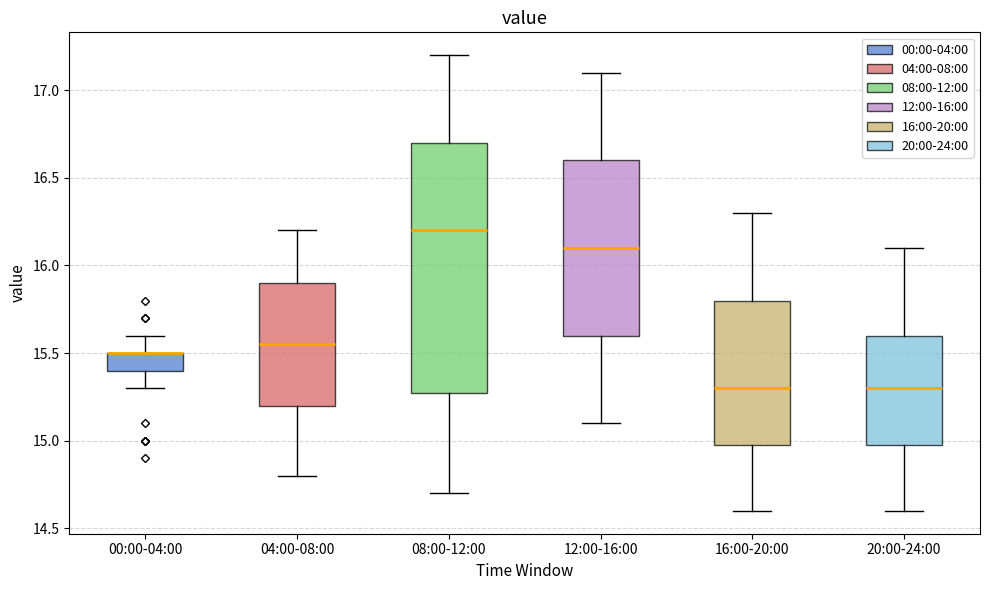

Reading left to right, read every box against the y-axis: the position of its median line, the range the box covers, and the ends of its whiskers. The values are not printed on the chart, so give them approximately, as read against the axis.

00:00-04:00: median 15.50 (drawn on the box's upper edge), box 15.40 to 15.50, whiskers 15.30 to 15.60
04:00-08:00: median 15.55, box 15.20 to 15.90, whiskers 14.80 to 16.20
08:00-12:00: median 16.20, box 15.30 to 16.70, whiskers 14.70 to 17.20
12:00-16:00: median 16.10, box 15.60 to 16.60, whiskers 15.10 to 17.10
16:00-20:00: median 15.30, box 15.00 to 15.80, whiskers 14.60 to 16.30
20:00-24:00: median 15.30, box 15.00 to 15.60, whiskers 14.60 to 16.10